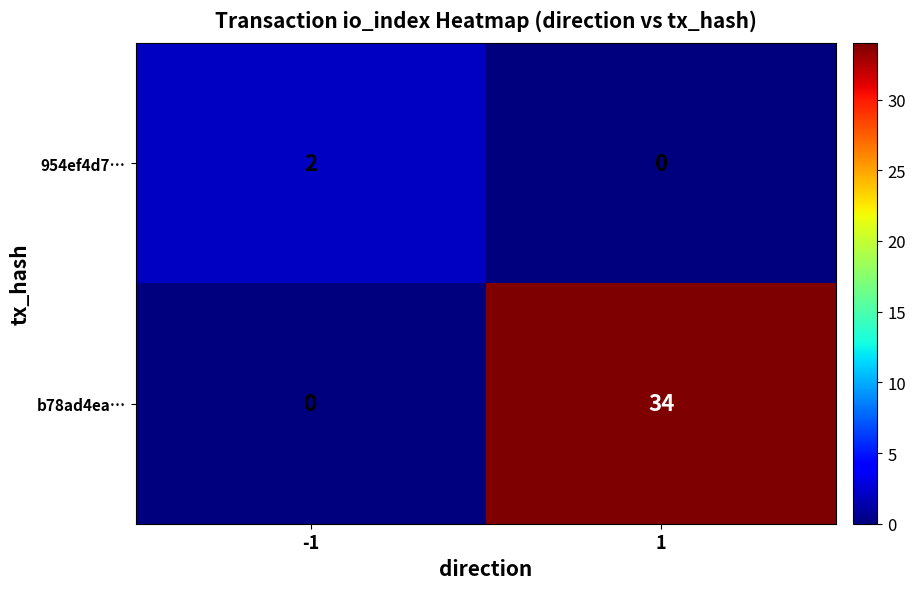

At how many categories does at least one series exceed 23?

1